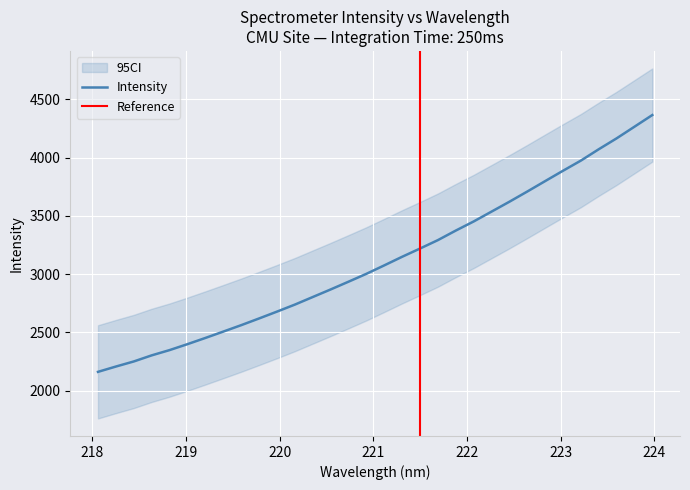

Does the chart display data point markers on the line(s)?

No